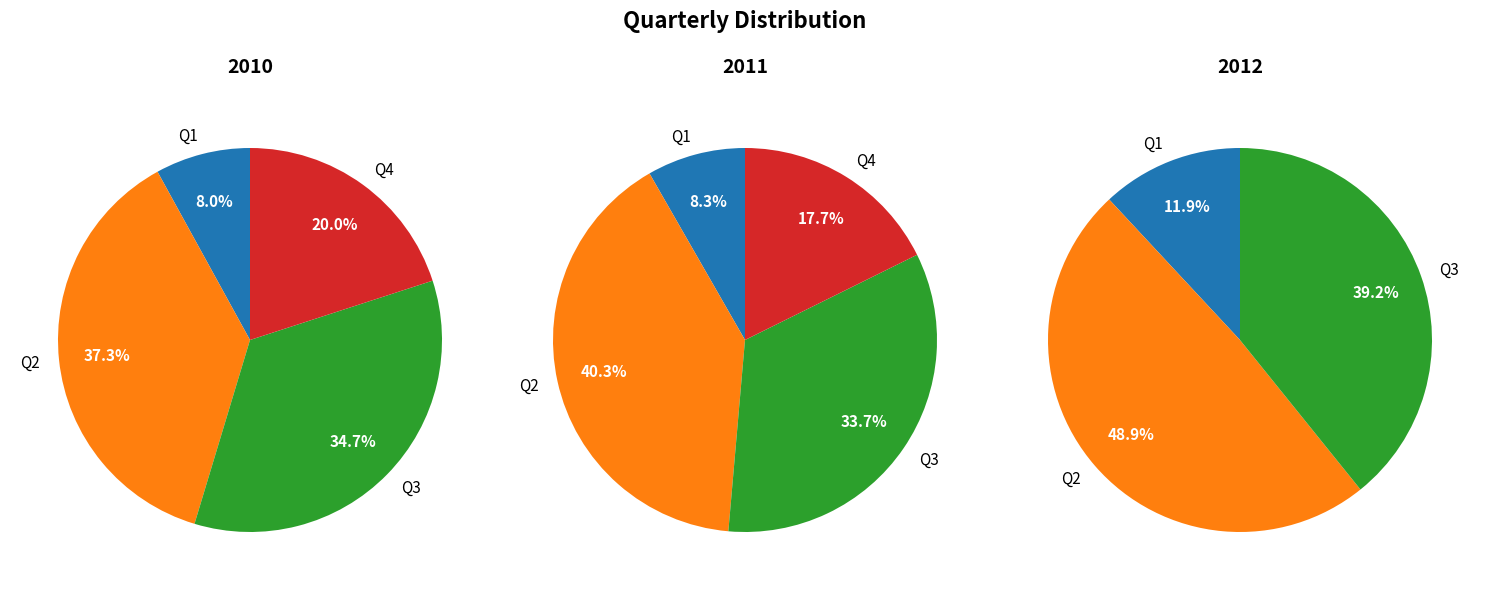

To the nearest percent, what is the difference between the Q2 and Q4 slice percentages?

17%